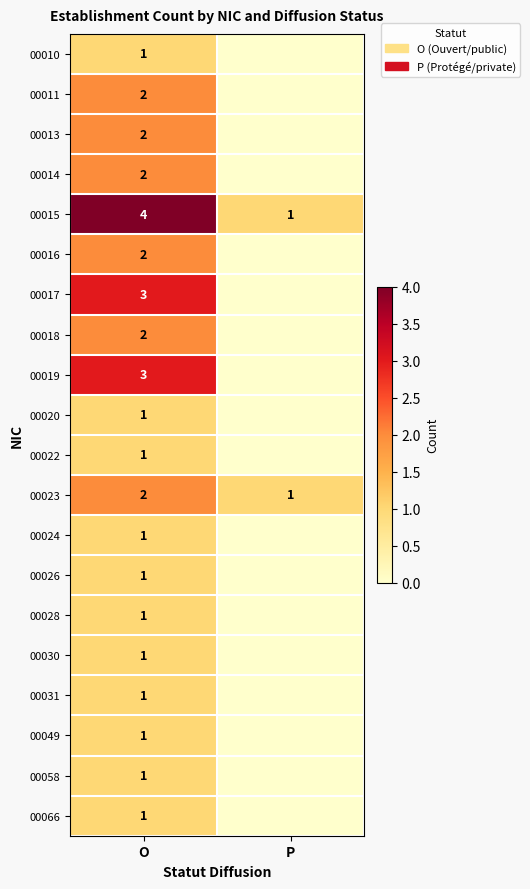

Which category has the lowest value across all series?

P